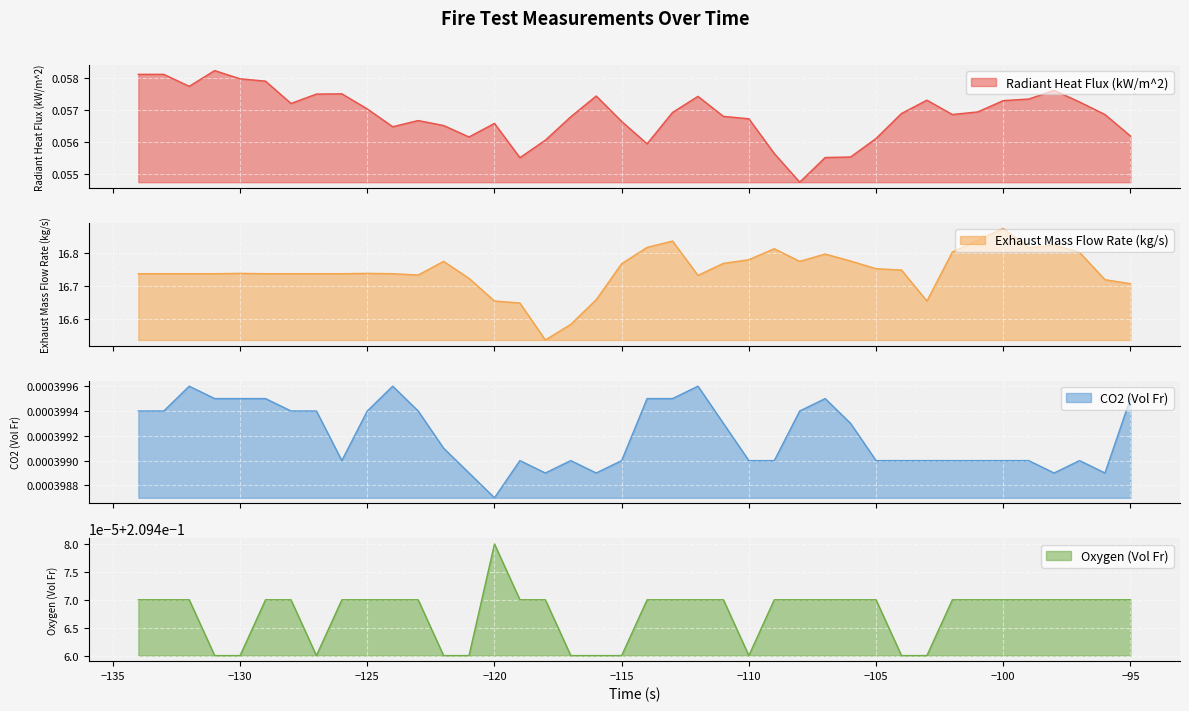

In CO2 (Vol Fr), how many points are lower than both neighbors (excluding endpoints)?

6